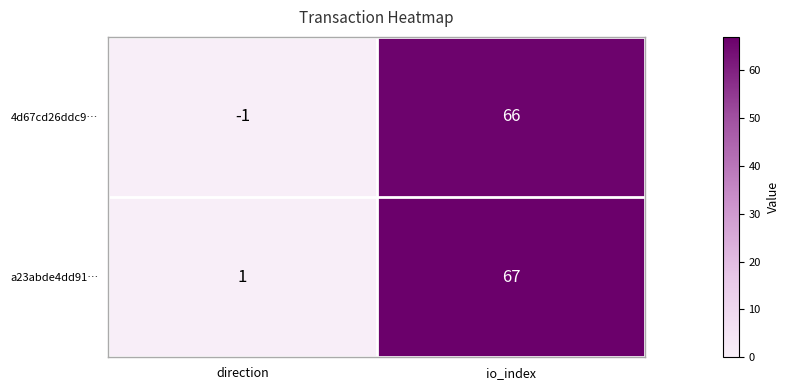

The 4d67cd26ddc9… series shows 66 at io_index. True or false?

True